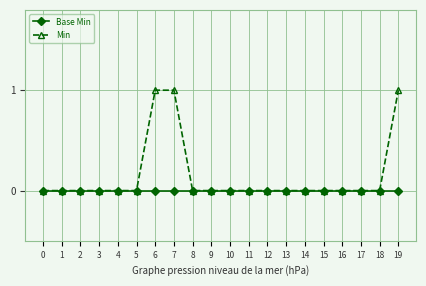

What is the greatest value displayed?

1